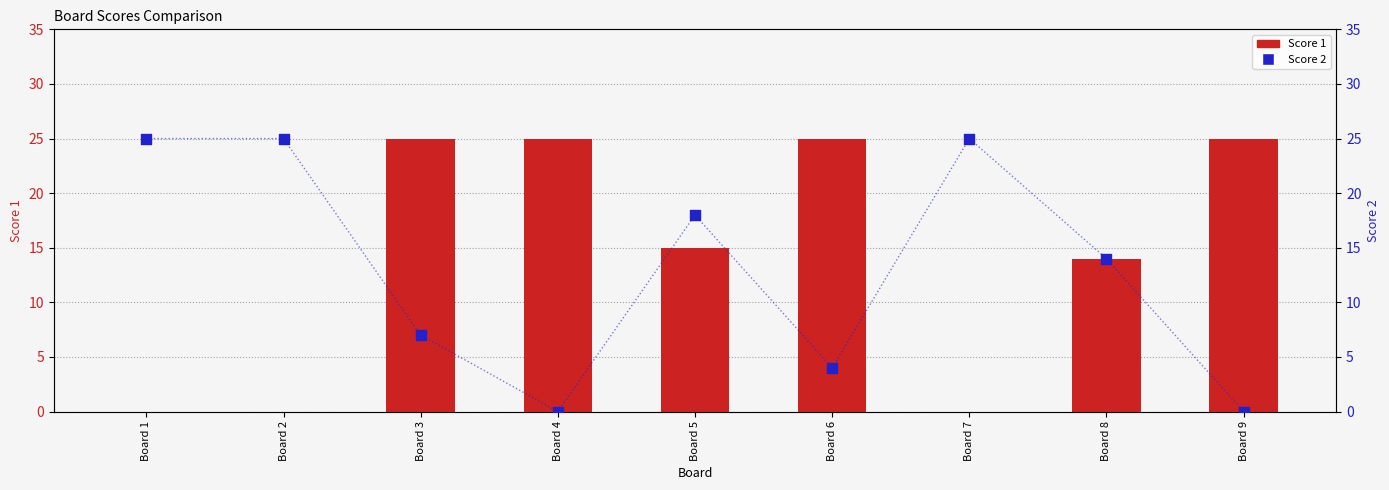

Is the value of Score 1 at Board 7 greater than the value of Score 2 at Board 1?

No